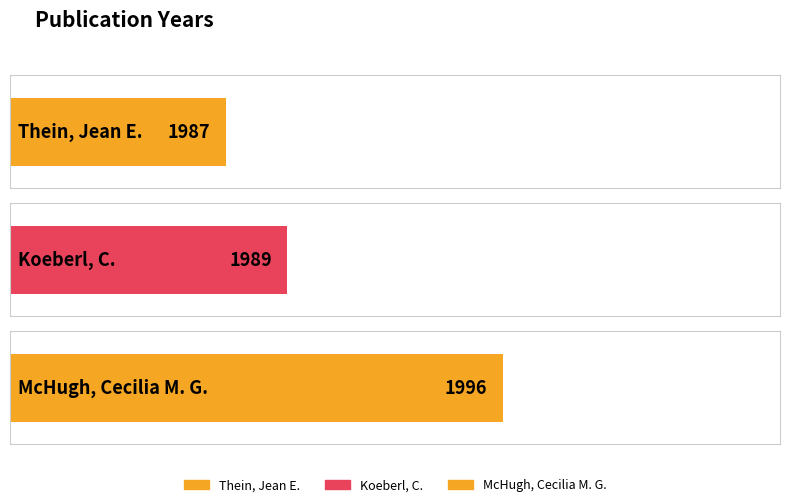

Reading left to right, list all the values displayed in this chart.

Thein, Jean E.=1987	Koeberl, C.=1989	McHugh, Cecilia M. G.=1996